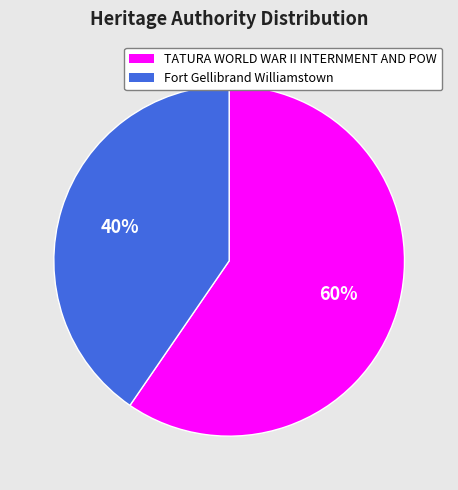

Which category has the biggest portion of the pie?

TATURA WORLD WAR II INTERNMENT AND POW